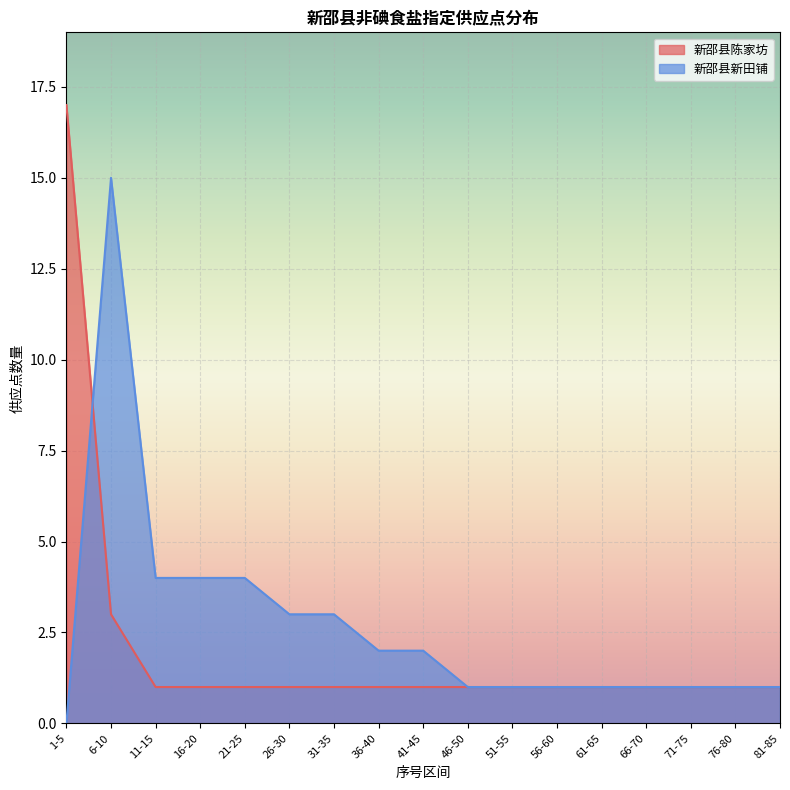

Which has a higher value, 16-20 or 66-70?

16-20